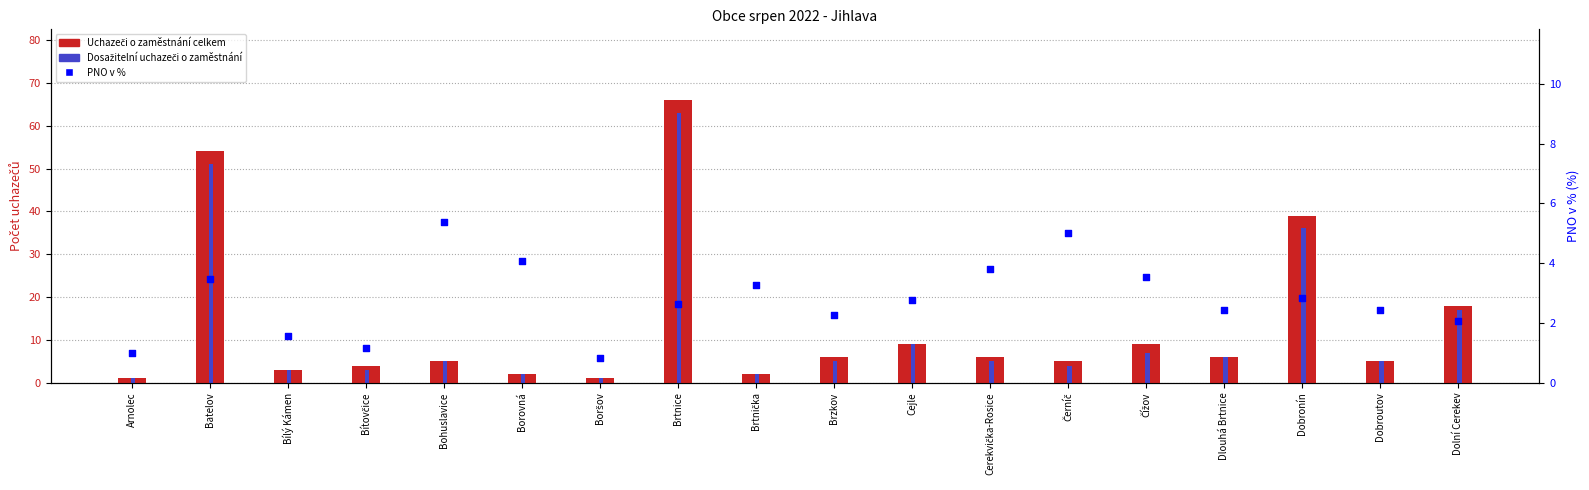

Is the value of PNO v % at Bohuslavice greater than the value of Dosažitelní uchazeči o zaměstnání at Batelov?

No